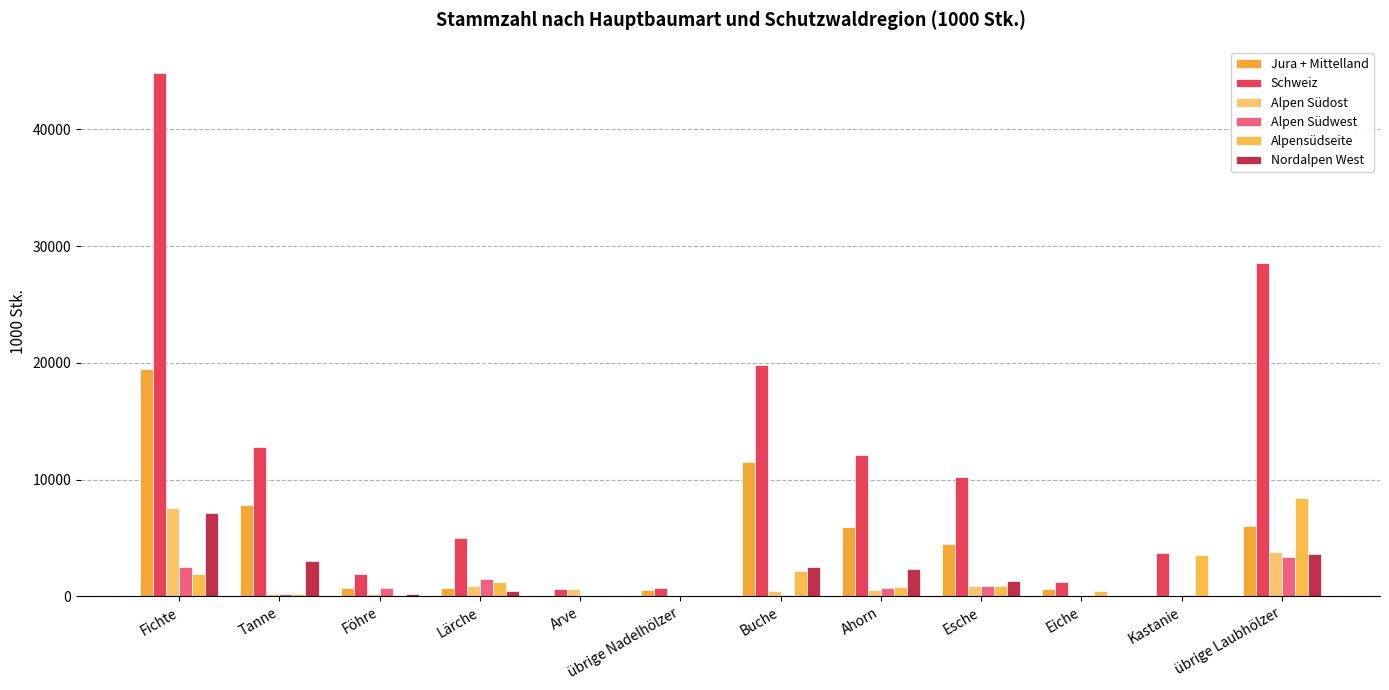

What is the approximate value of Alpen Südwest at Tanne, to the nearest 100?

200